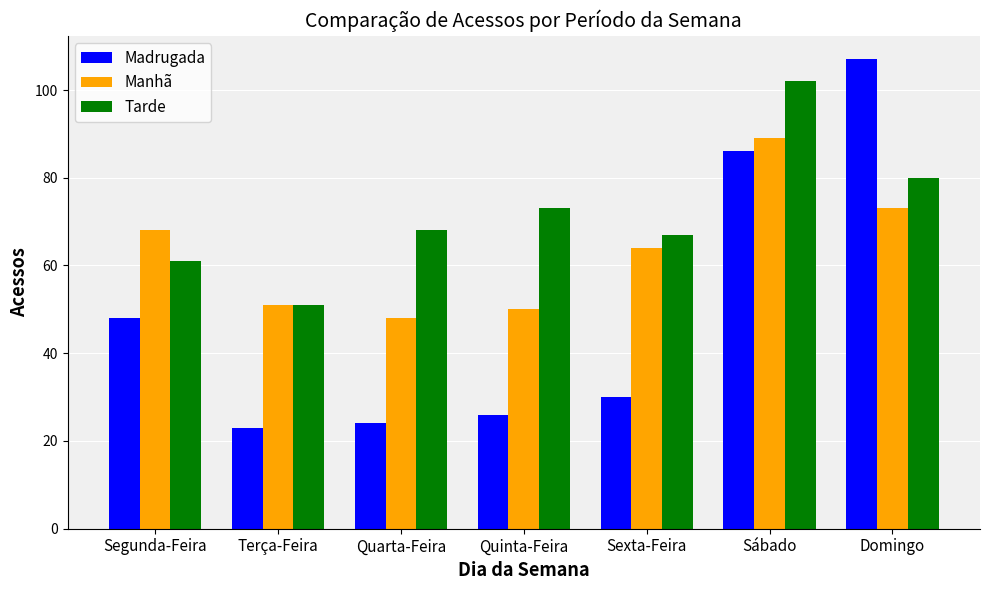

Count the number of data series in this chart.

3